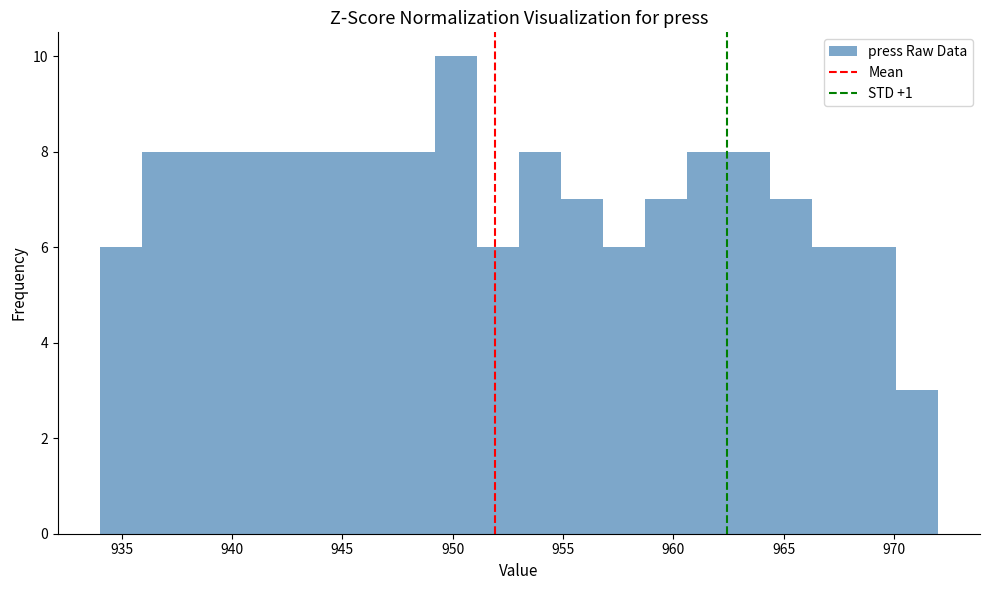

Around what value on the x-axis is the tallest bar? Give the approximate position of its centre, as read against the axis.

950.0